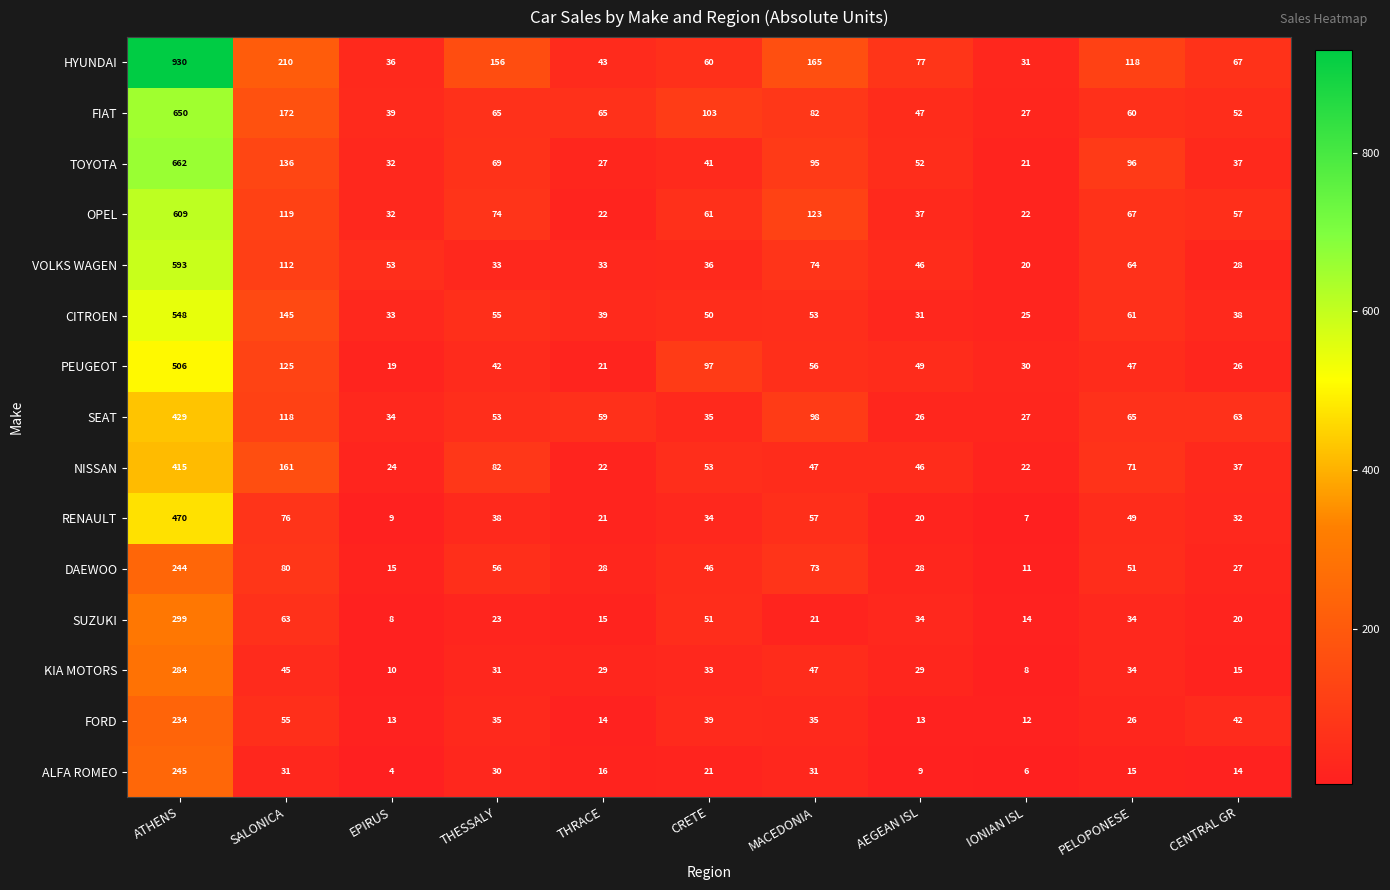

List the labels in order of RENAULT value, largest first.

ATHENS, SALONICA, MACEDONIA, PELOPONESE, THESSALY, CRETE, CENTRAL GR, THRACE, AEGEAN ISL, EPIRUS, IONIAN ISL